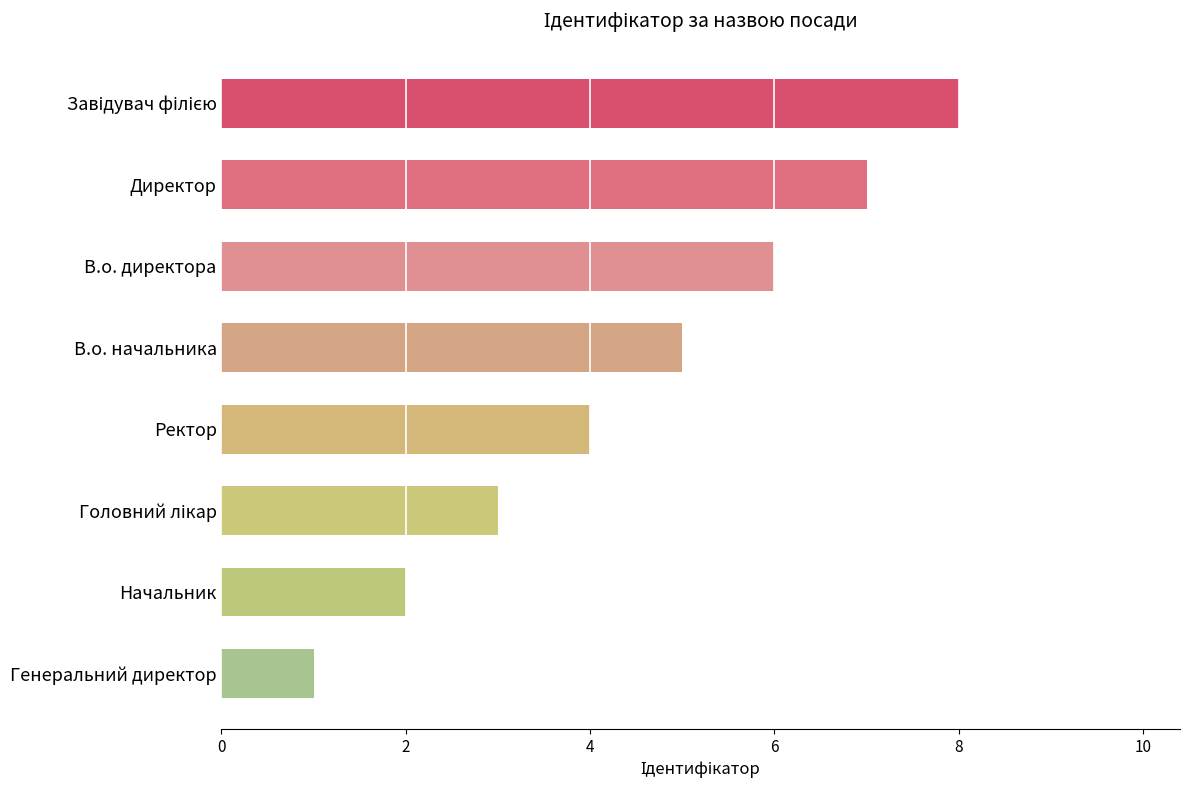

What is the maximum value shown in the chart?

8